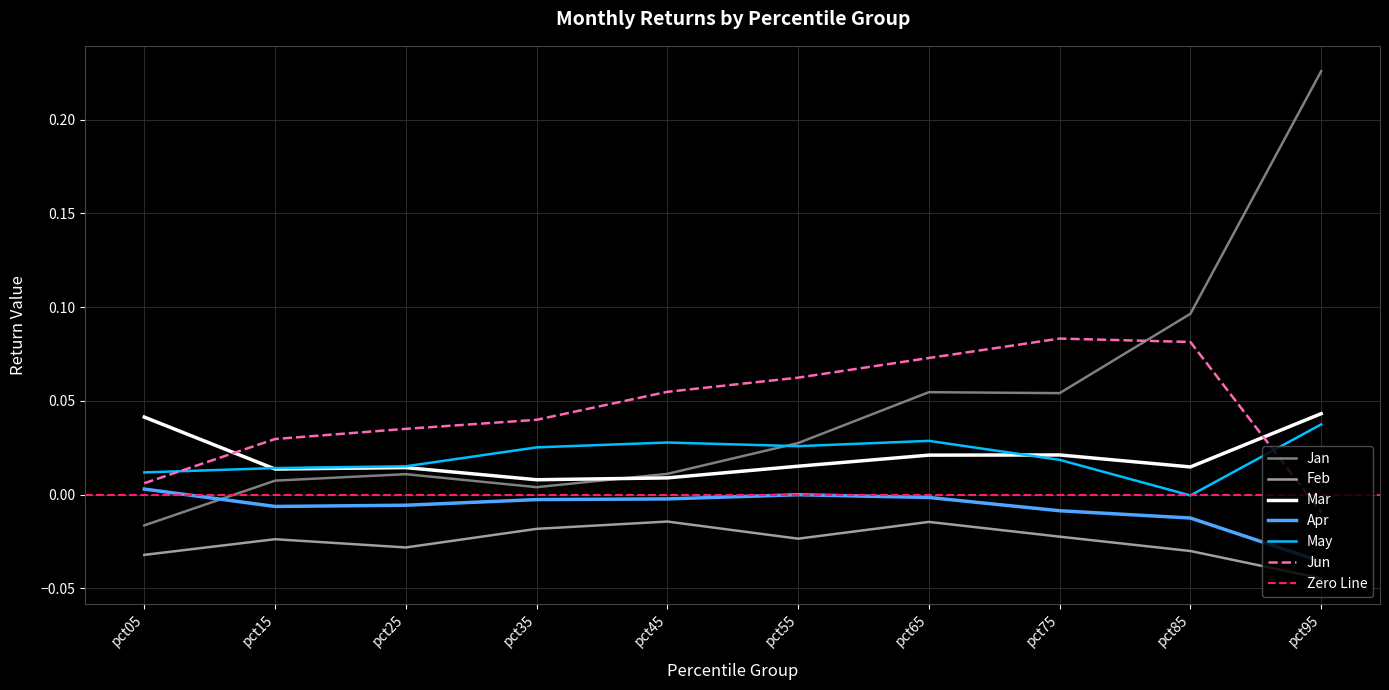

Count the Mar values in the range 0 to 1.

10